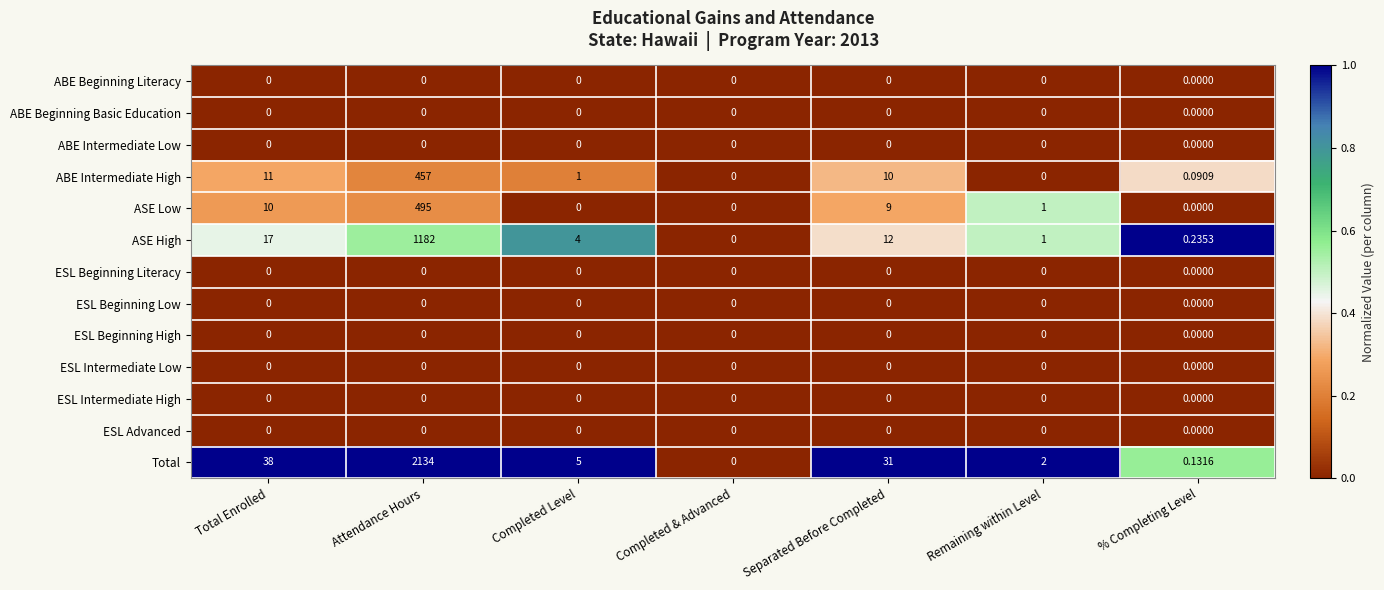

At which label is Total closest to 1067?

Total Enrolled